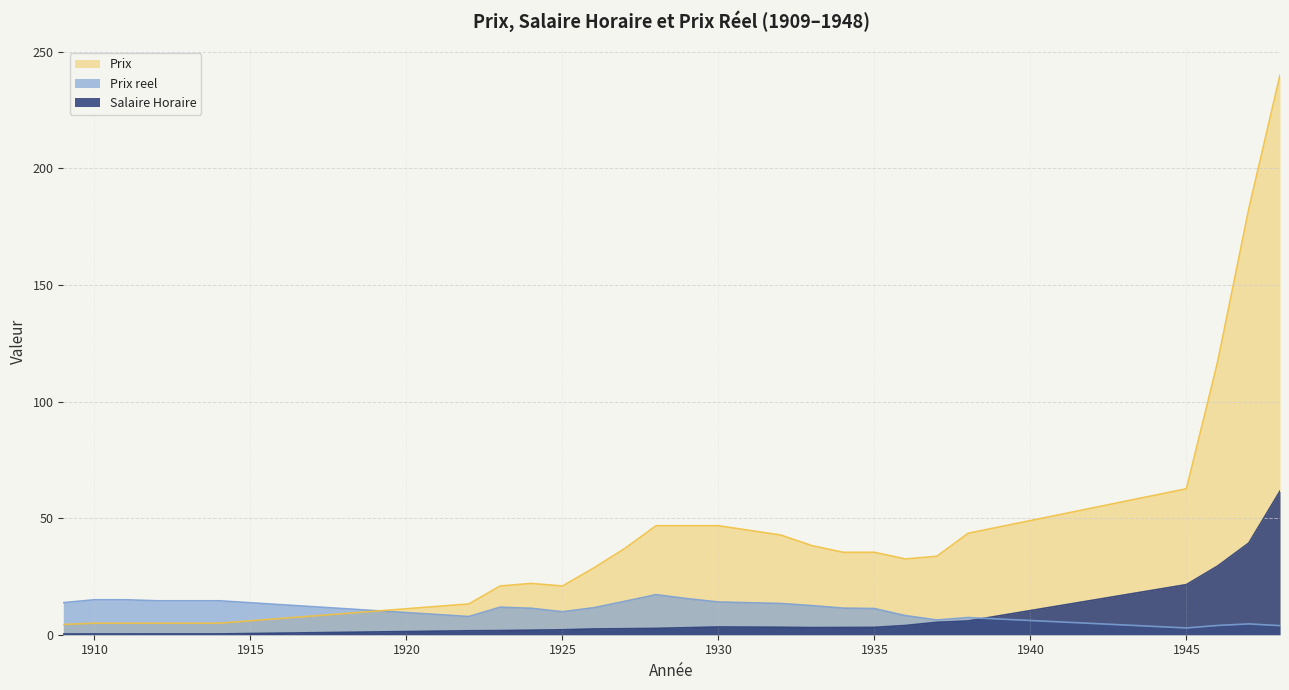

What is the spread (max minus min) of values at 1910?

14.7